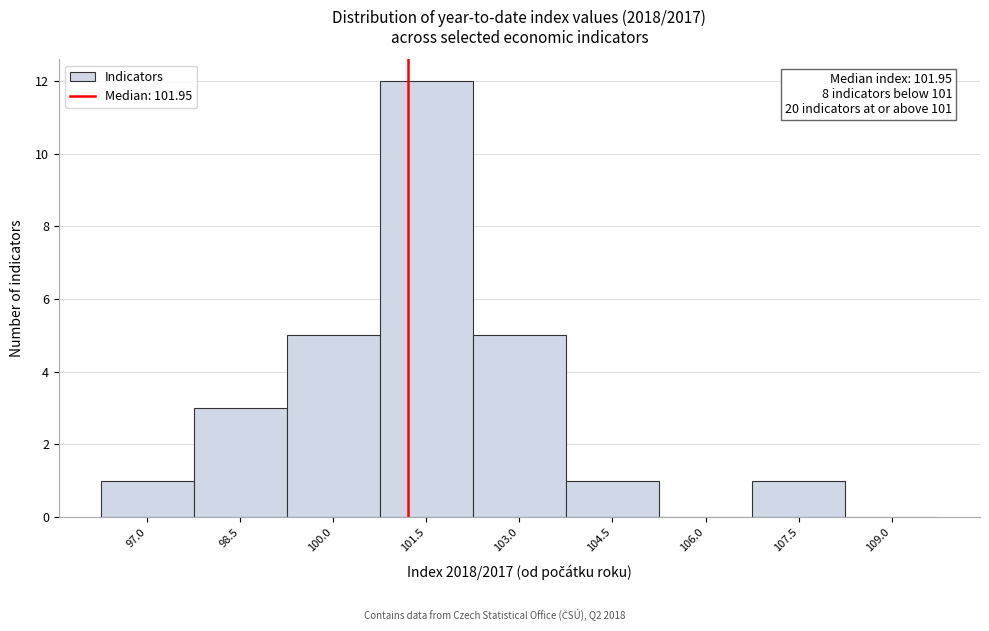

Reading left to right, extract all data points from this chart.

97.0=1	98.5=3	100.0=5	101.5=12	103.0=5	104.5=1	106.0=0	107.5=1	109.0=0